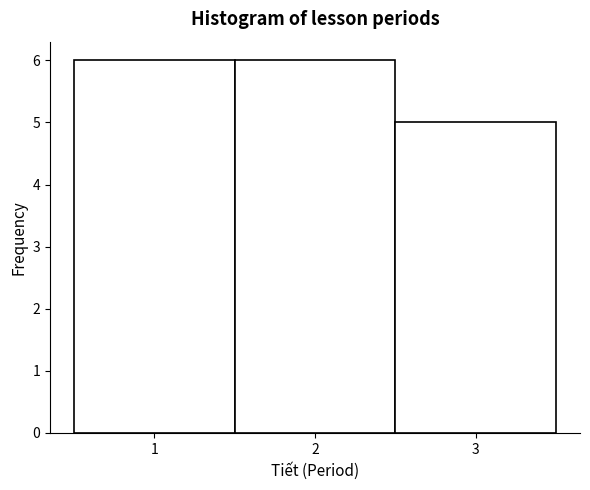

Reading left to right, list every bar in this chart as the range it spans on the x-axis followed by its height. The values are not printed on the chart, so give them approximately, as read against the axis.

0.5 to 1.5: 6
1.5 to 2.5: 6
2.5 to 3.5: 5